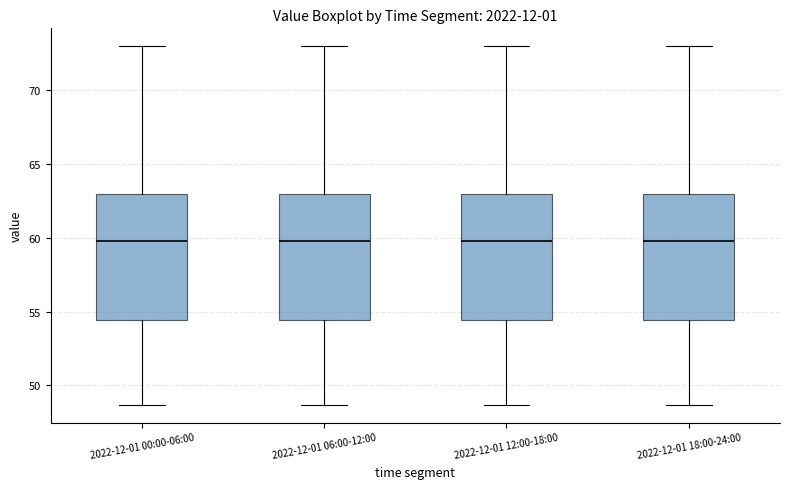

Reading left to right, transcribe this box plot: for each box, give where its median line is, the range the box spans, and where its two whiskers end, as read against the y-axis. The values are not printed on the chart, so give them approximately, as read against the axis.

2022-12-01 00:00-06:00: median 60.0, box 54.5 to 63.0, whiskers 48.5 to 73.0
2022-12-01 06:00-12:00: median 60.0, box 54.5 to 63.0, whiskers 48.5 to 73.0
2022-12-01 12:00-18:00: median 60.0, box 54.5 to 63.0, whiskers 48.5 to 73.0
2022-12-01 18:00-24:00: median 60.0, box 54.5 to 63.0, whiskers 48.5 to 73.0